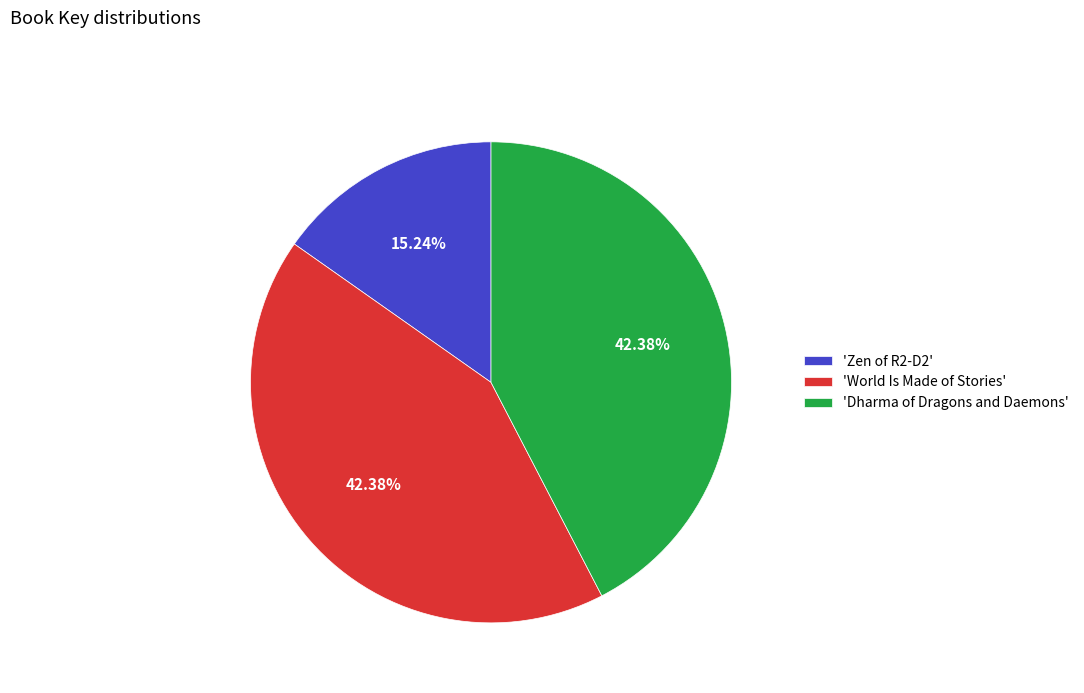

Approximately how many times larger is the value at 'World Is Made of Stories' compared to 'Zen of R2-D2'?

2.8